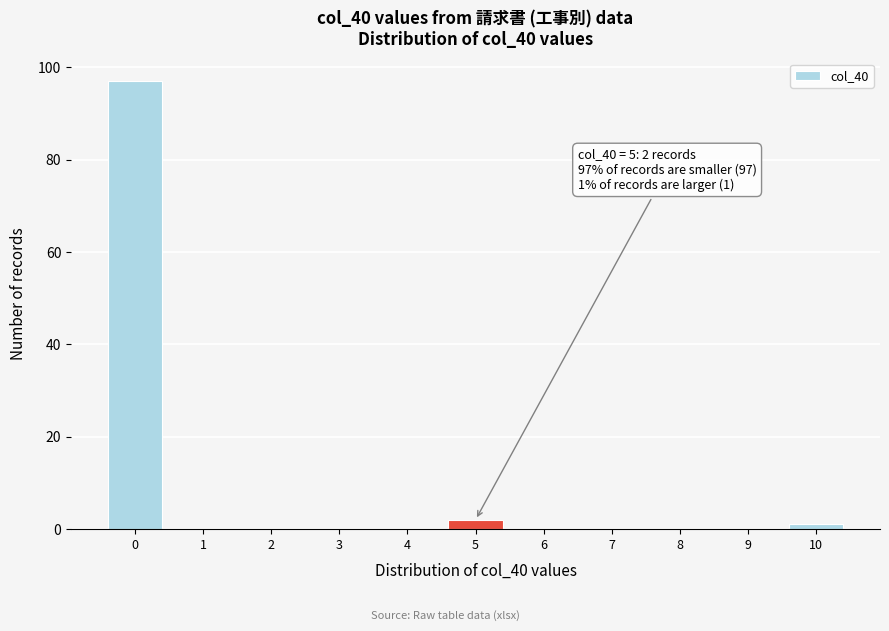

Reading right to left, what are all the values shown in this chart?

10=1	9=0	8=0	7=0	6=0	5=2	4=0	3=0	2=0	1=0	0=97